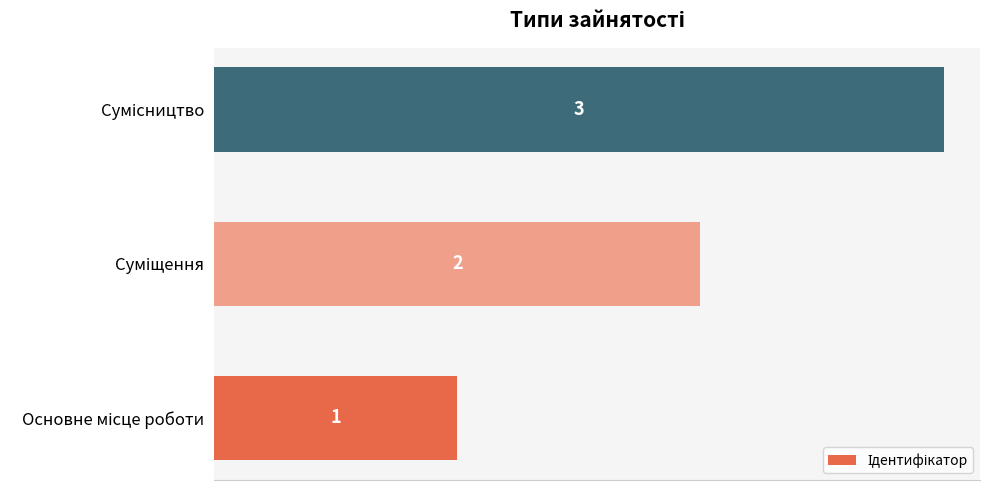

Count the values in the range 1 to 3.

3